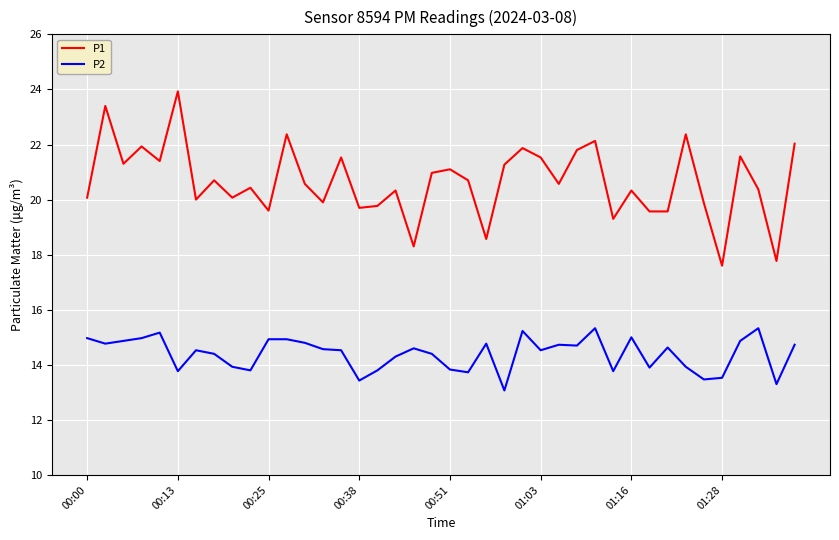

Which series has the largest total across all categories?

P1